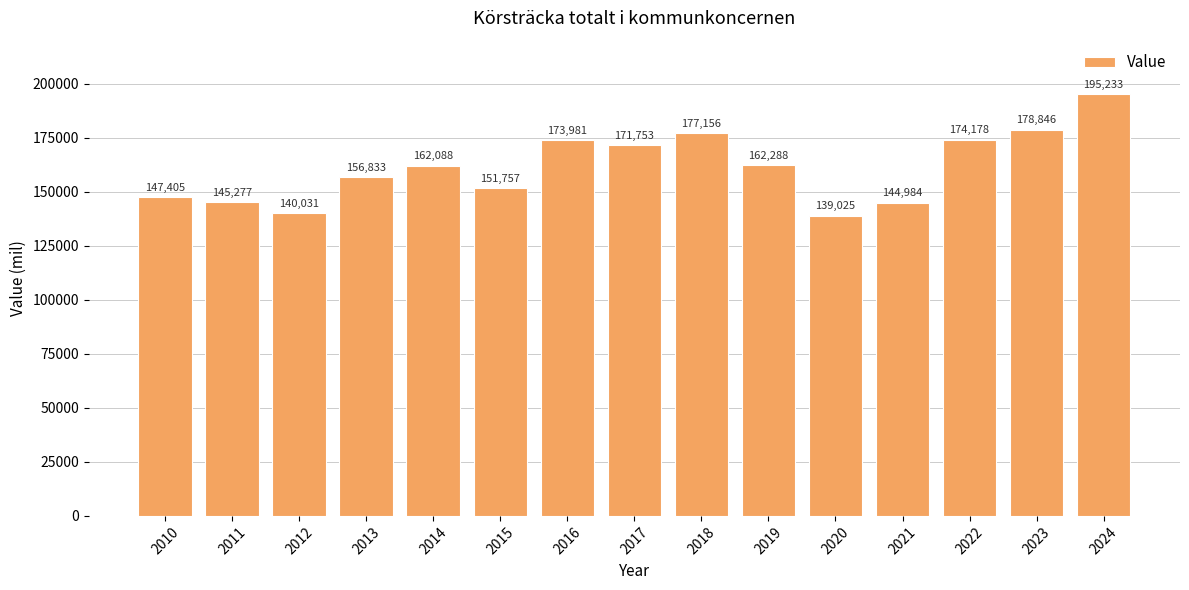

List the labels in order of value, largest first.

2024, 2023, 2018, 2022, 2016, 2017, 2019, 2014, 2013, 2015, 2010, 2011, 2021, 2012, 2020